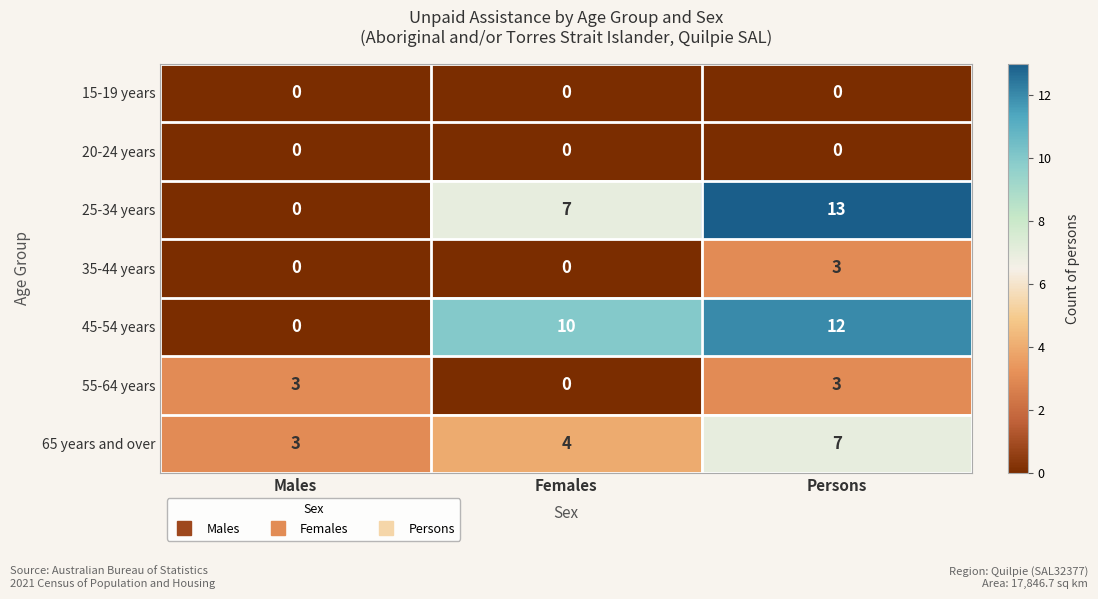

True or false: 45-54 years has a value of 12 at Persons.

True